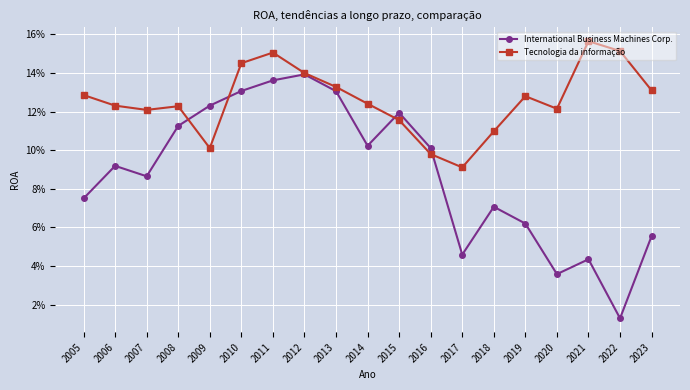

What are all the series names shown in the legend?

International Business Machines Corp., Tecnologia da informação